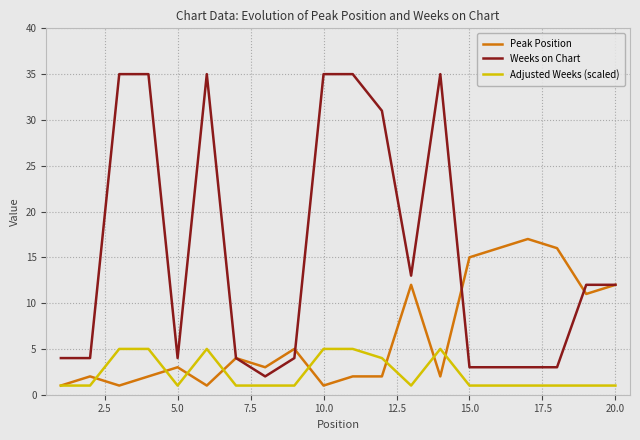

Which series has the largest total across all categories?

Weeks on Chart